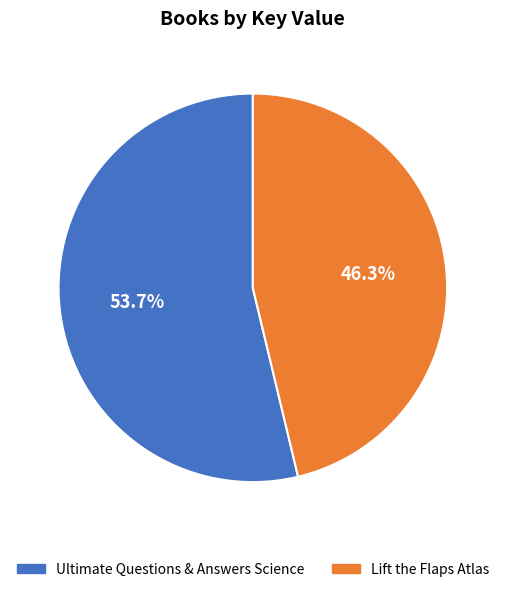

Is it true that Ultimate Questions & Answers Science is 65% of the pie?

False